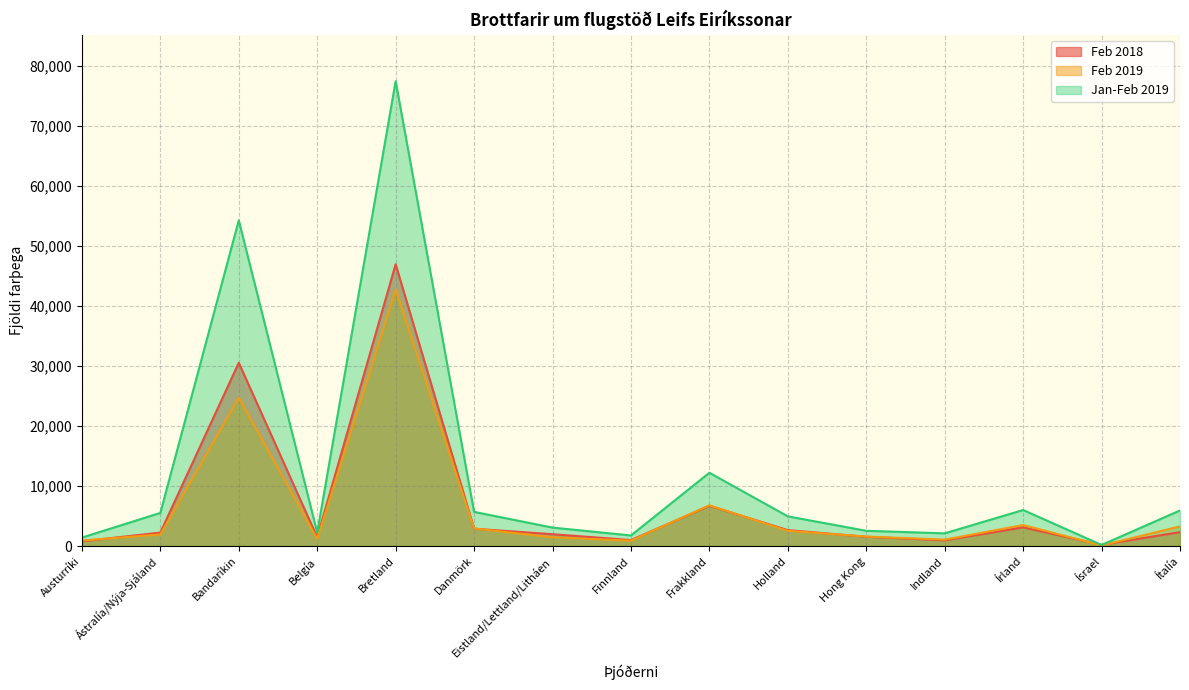

What value does the Jan-Feb 2019 series have at Frakkland?

12201